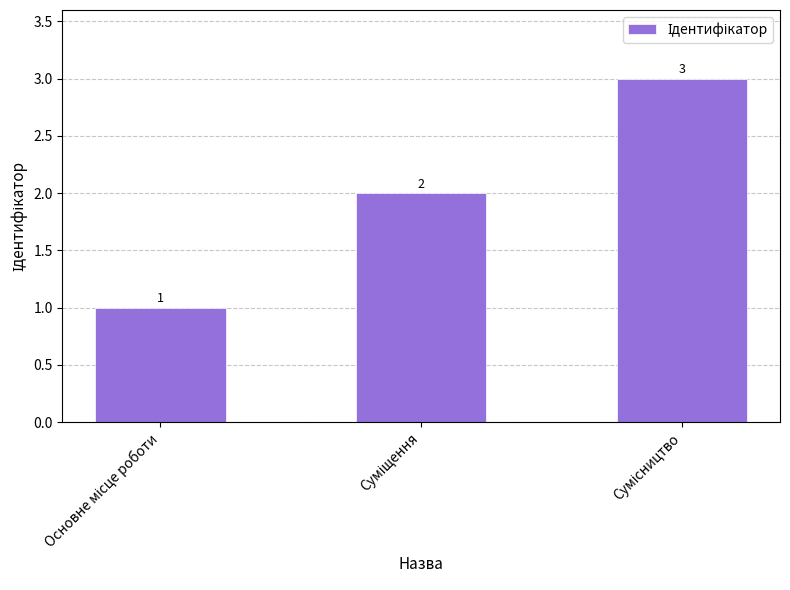

What is the maximum value shown in the chart?

3